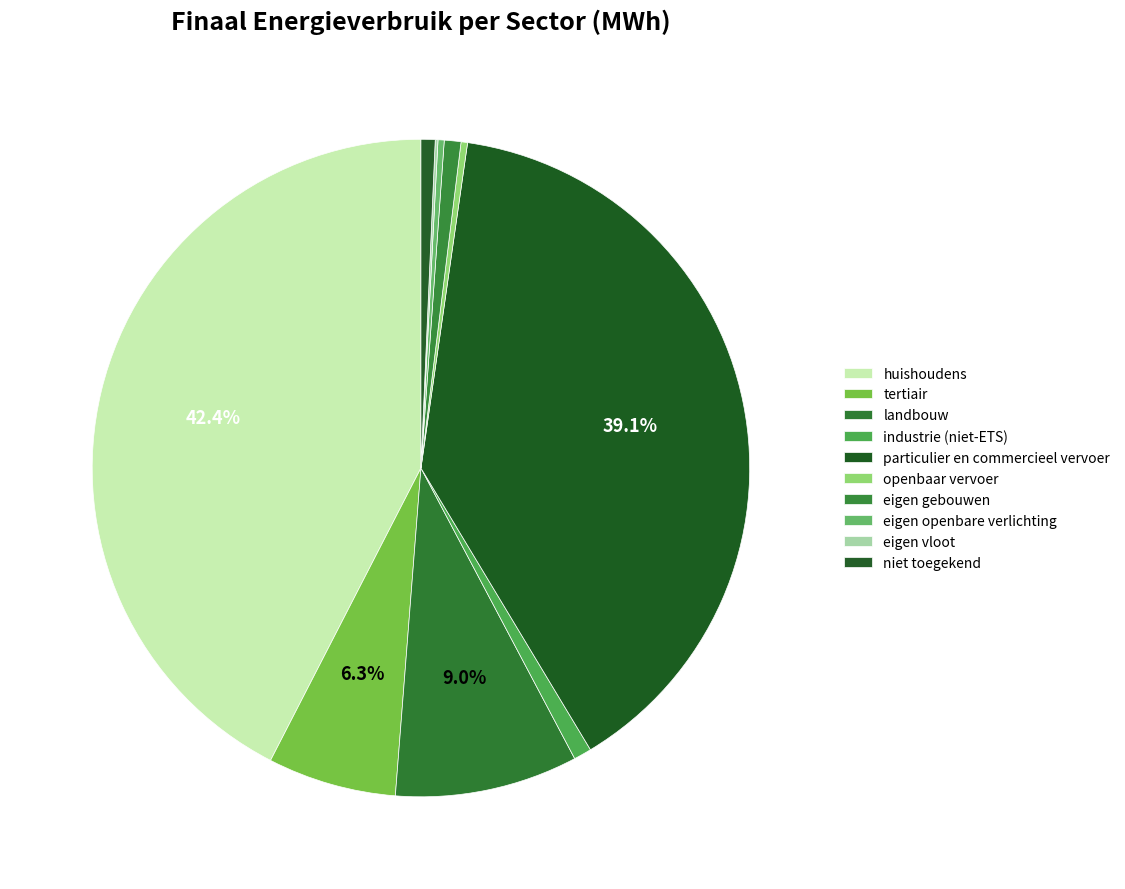

Does eigen openbare verlichting account for over 50% of the chart?

No